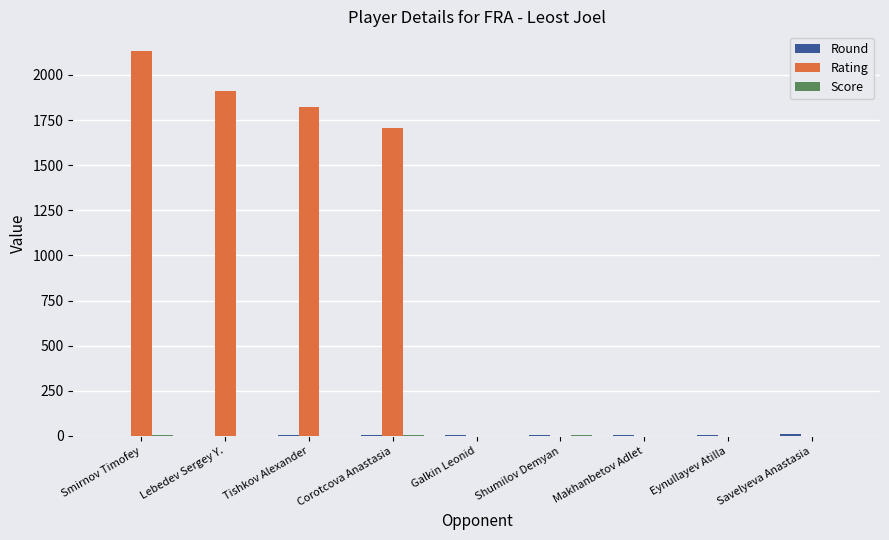

Where is Rating nearest to the value 1067?

Corotcova Anastasia